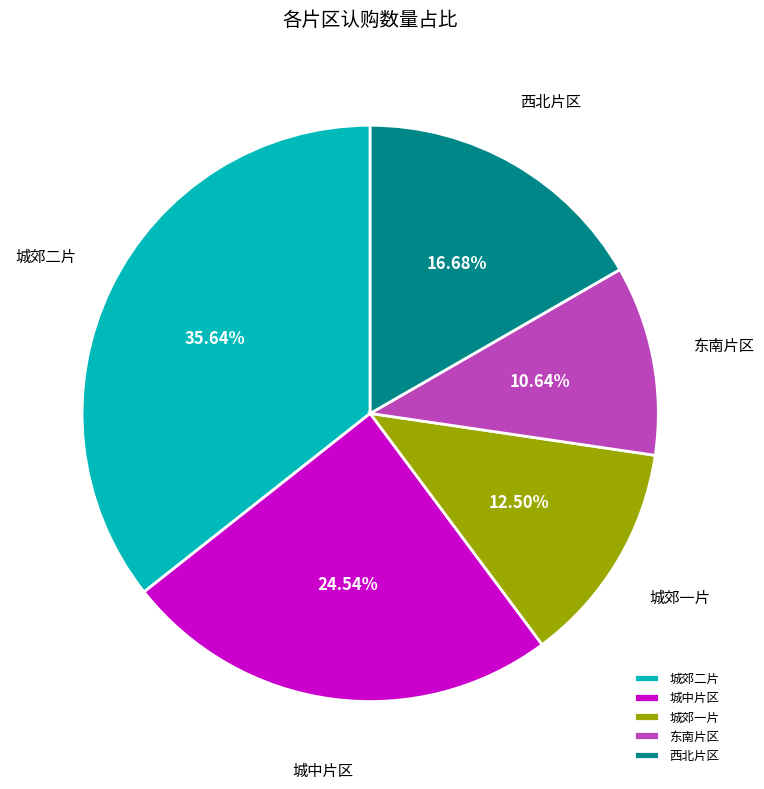

How many slices are in this pie chart?

5